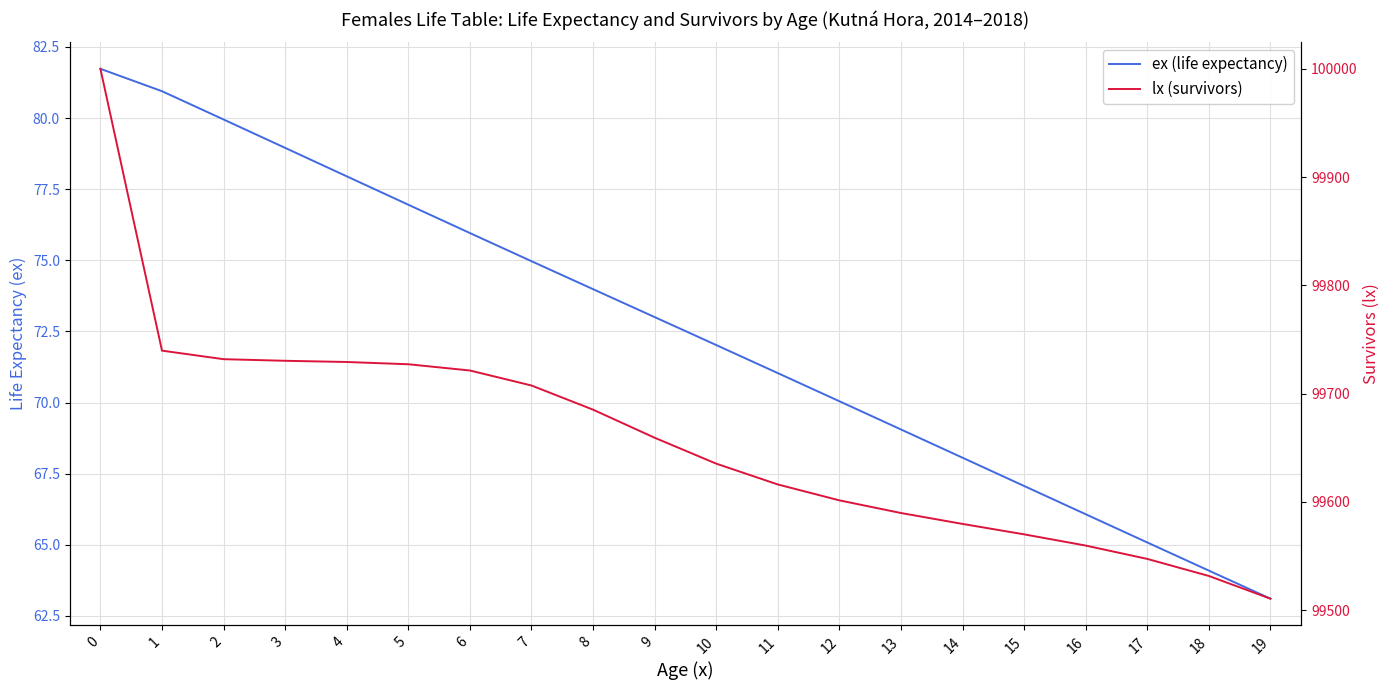

True or false: lx (survivors) has more than 1 points higher than both neighbors.

False